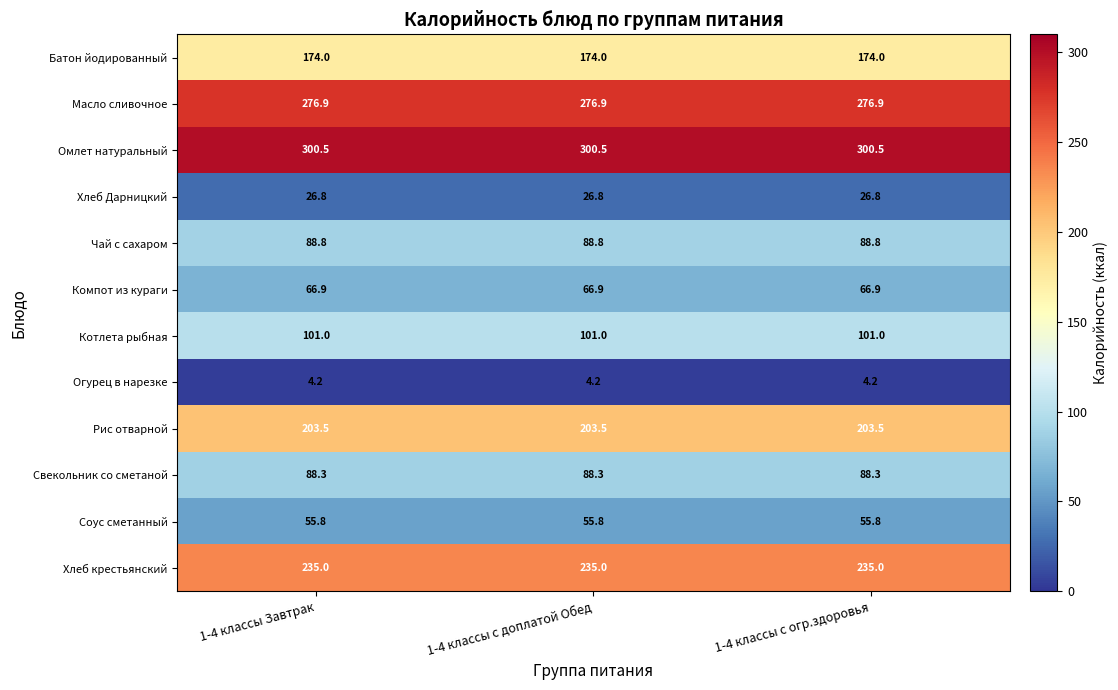

What is the approximate value of Соус сметанный at 1-4 классы Завтрак?

55.8